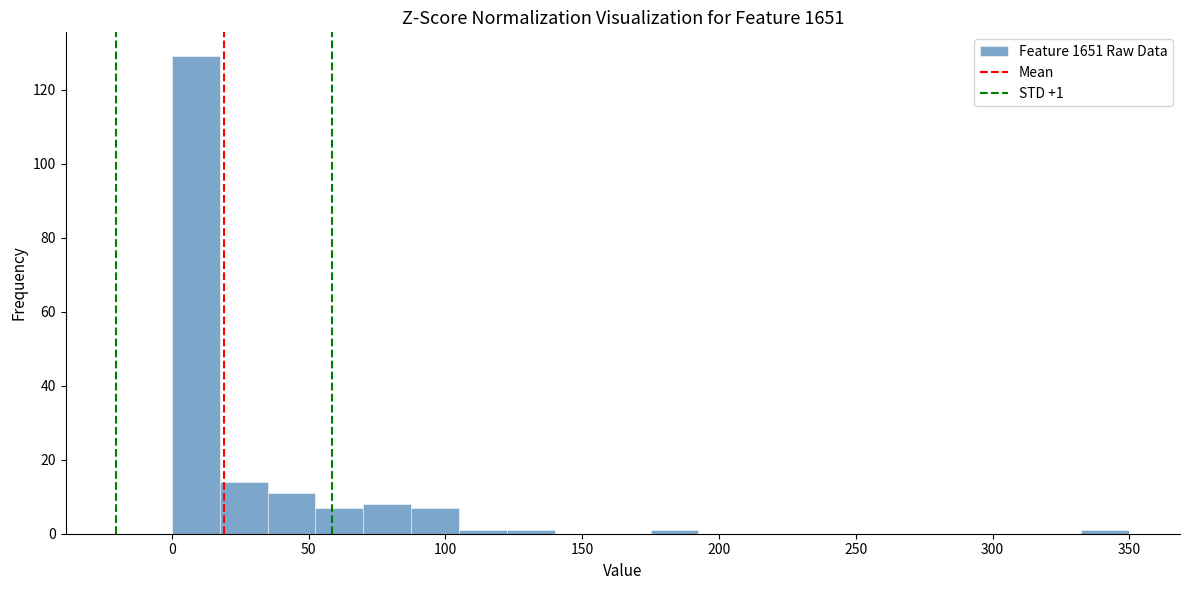

Read against the x-axis, roughly where is the centre of the tallest bar?

10